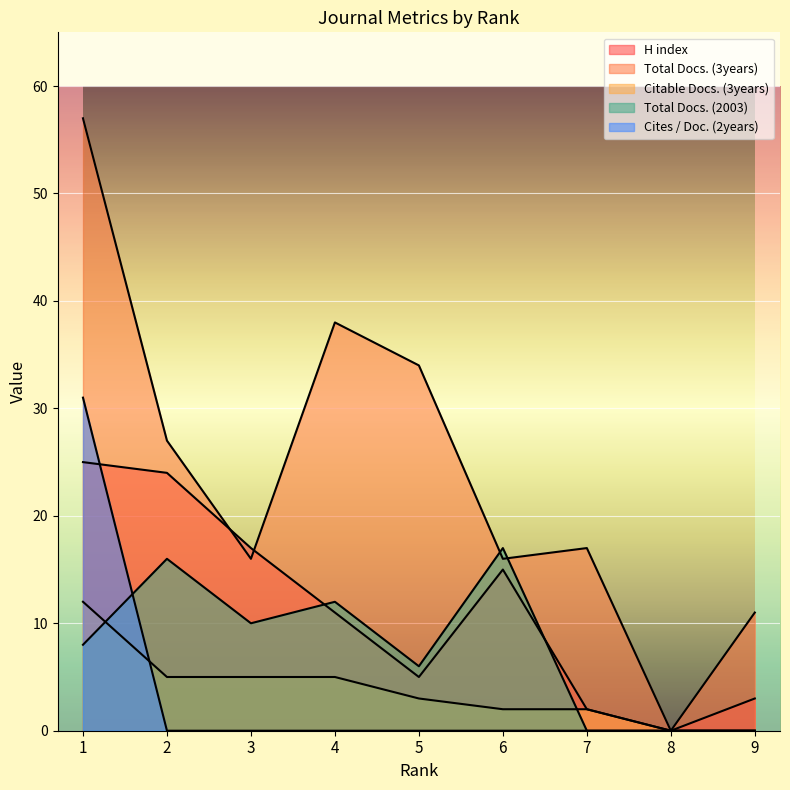

What is the maximum value for Citable Docs. (3years)?

12